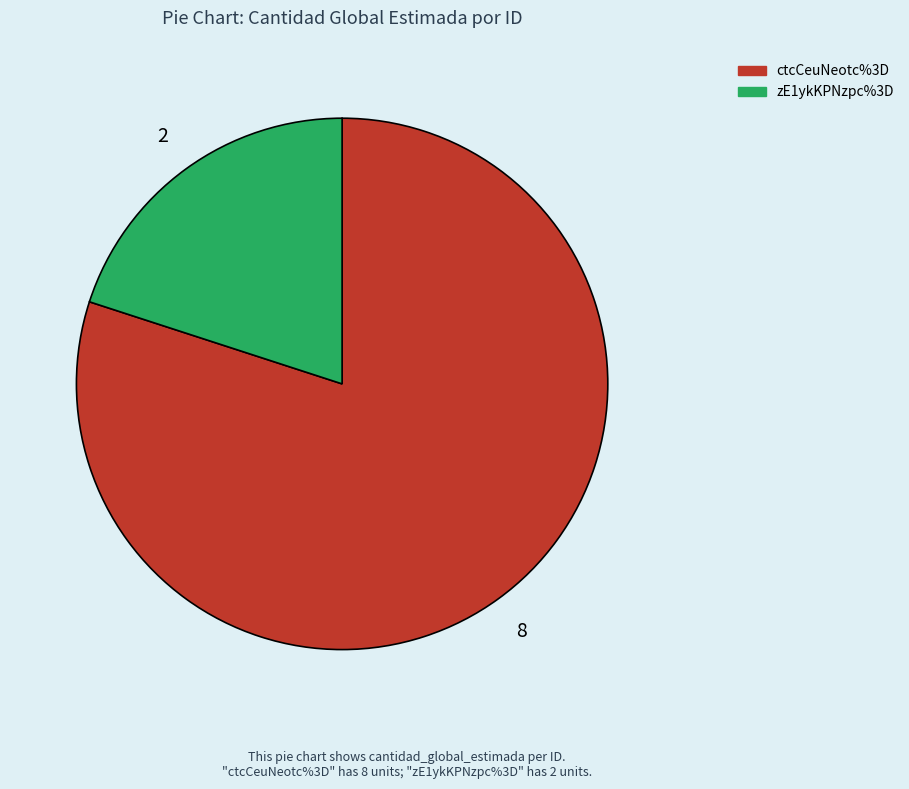

Is it true that ctcCeuNeotc%3D is 80% of the pie?

True